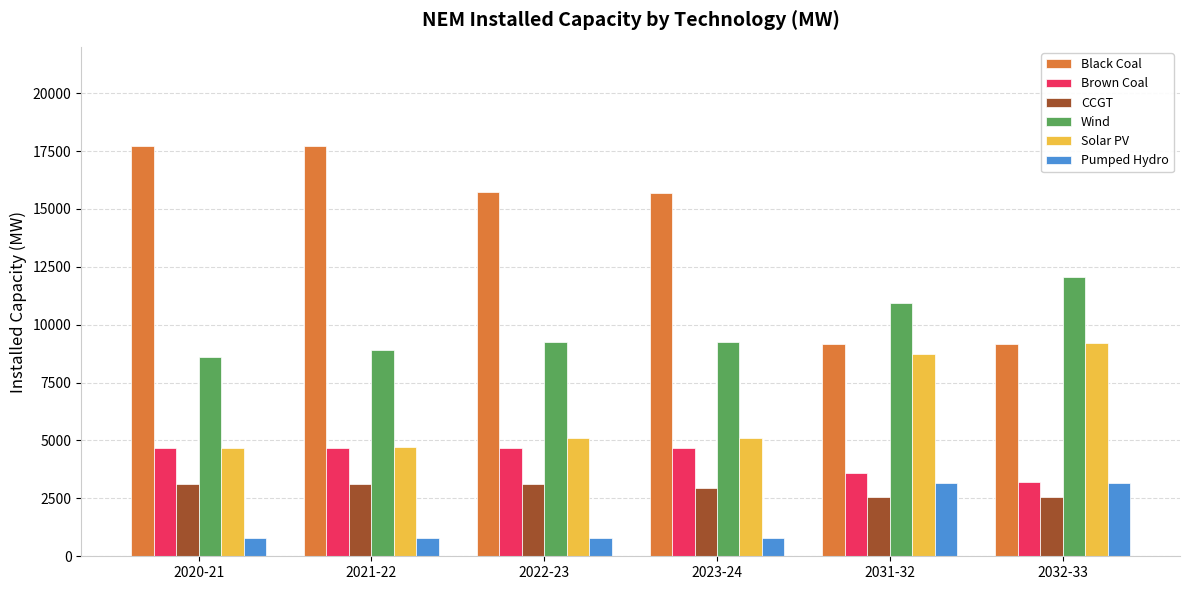

What is the sum of the Wind values at 2021-22 and 2032-33?

20986